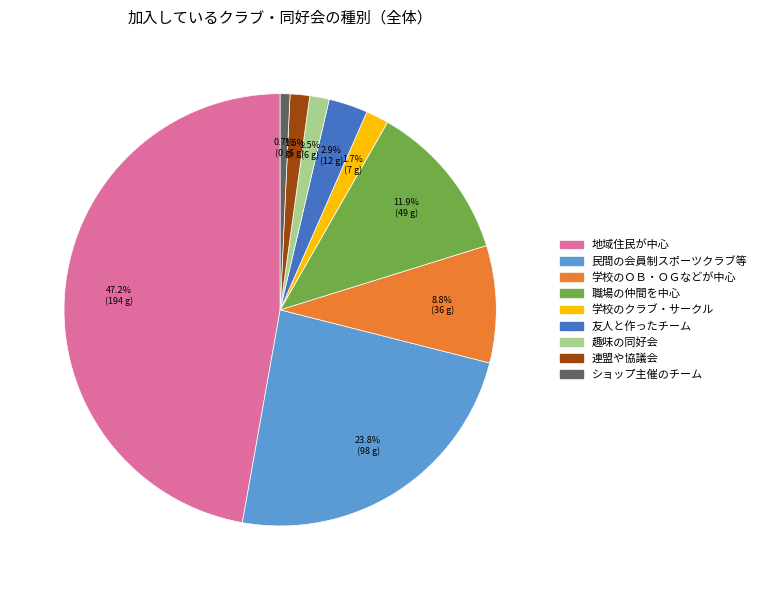

Between 友人と作ったチーム and ショップ主催のチーム, which is larger?

友人と作ったチーム